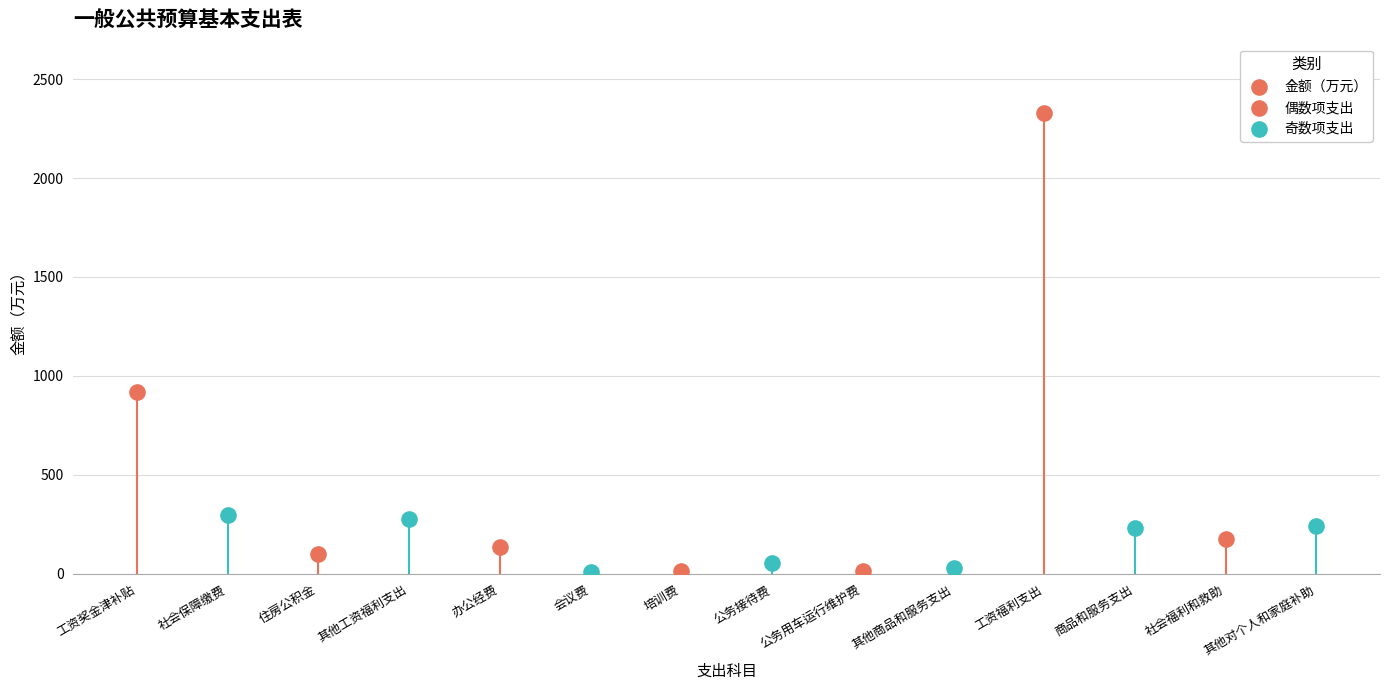

What is the ratio of the value at 办公经费 to the value at 住房公积金?

1.3